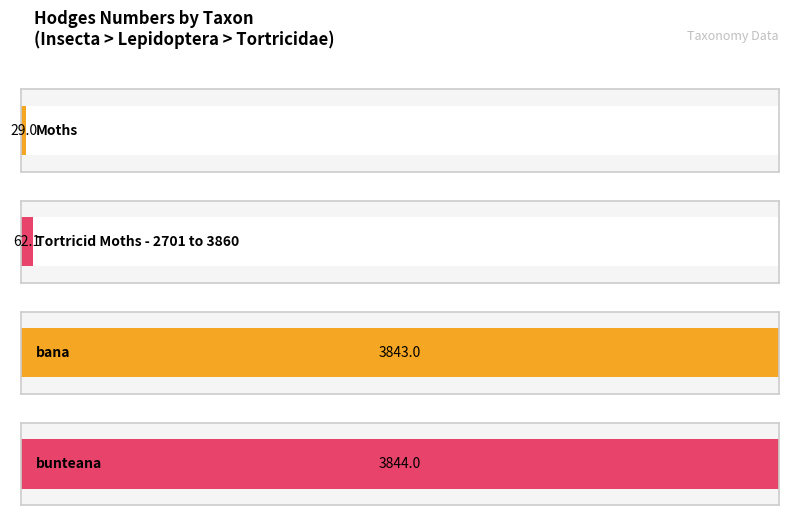

What is the difference between the maximum and minimum values?

3815.0